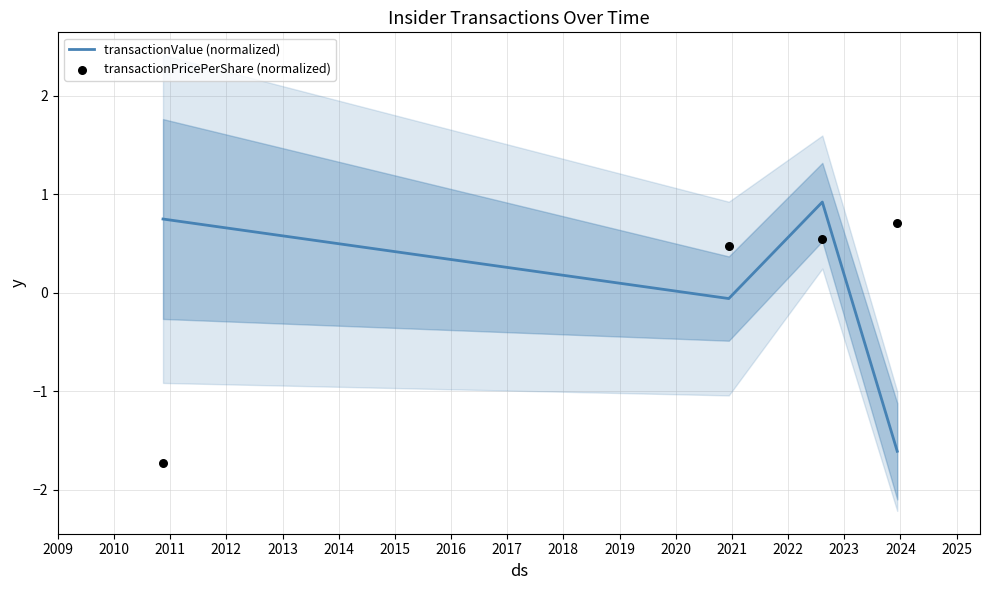

Which series has the largest total across all categories?

transactionValue (normalized)